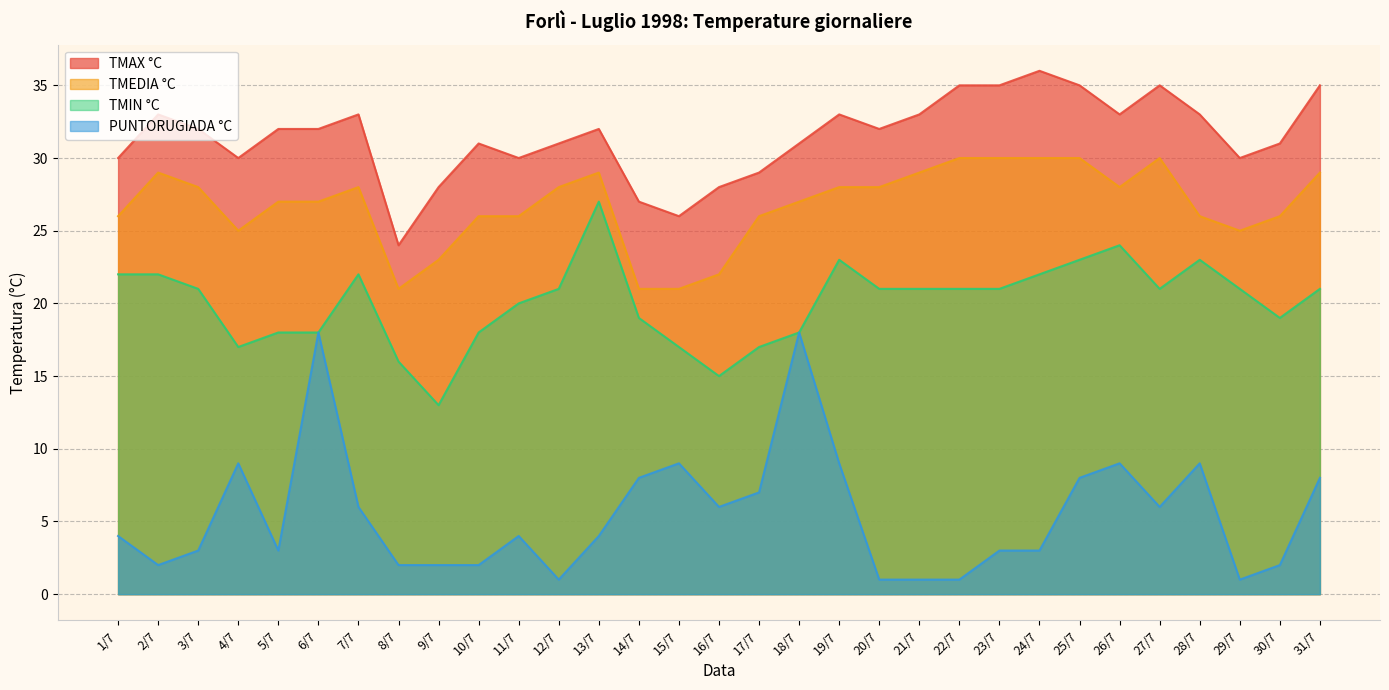

Is it true that TMEDIA °C equals 26 at 30/7?

True